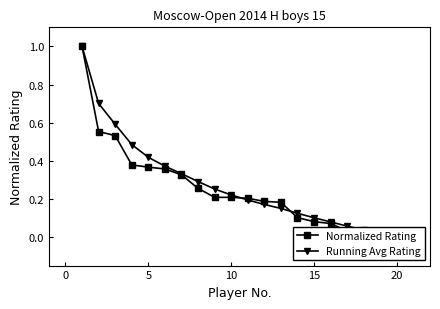

Is it true that Running Avg Rating equals 0.1 at 0?

False